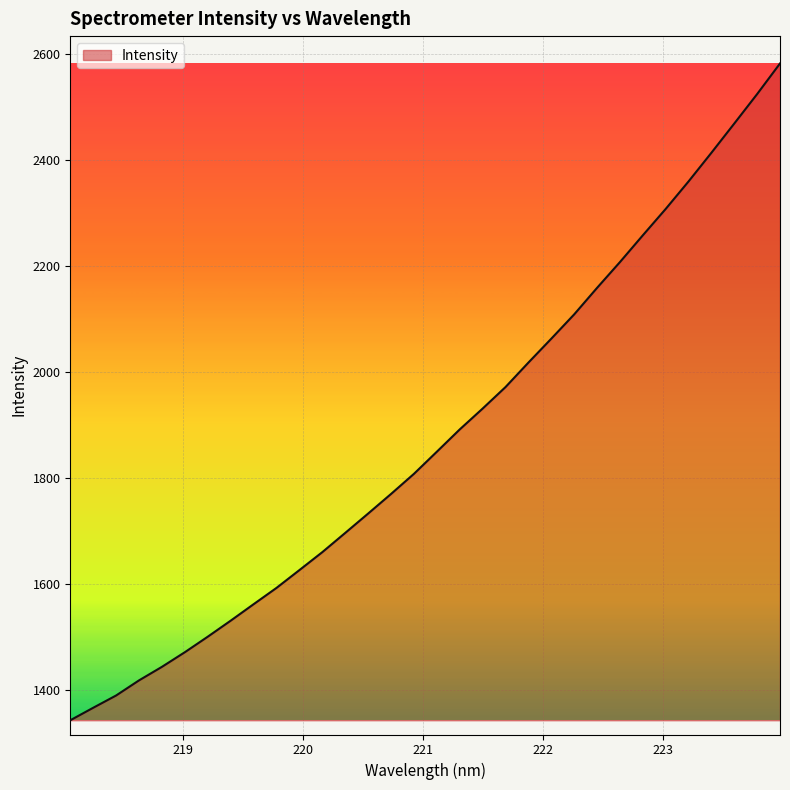

What is the difference between the maximum and minimum values?

1239.3